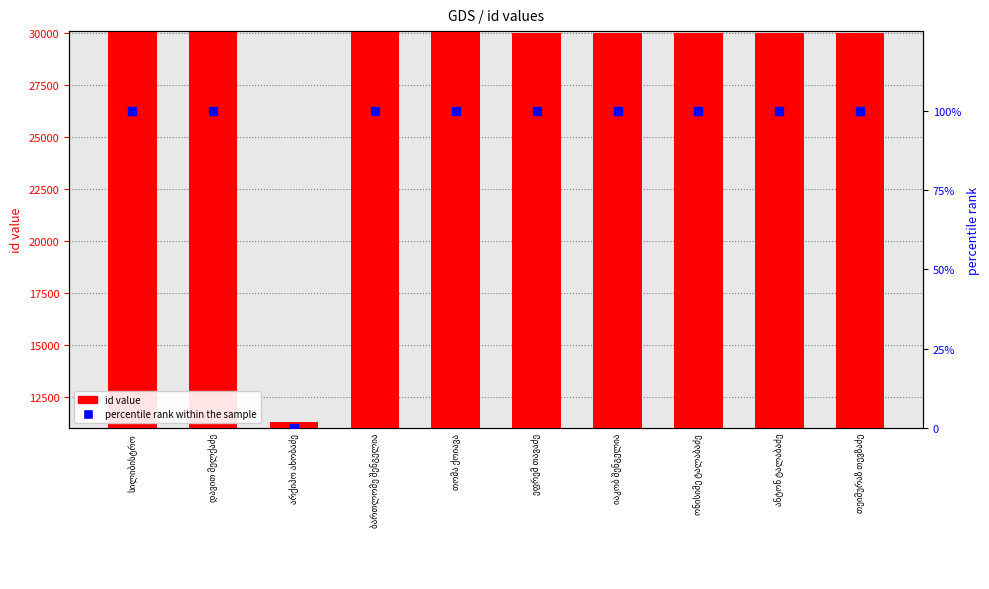

What is the total value across all series at დავით მელქაძე?

30136.0